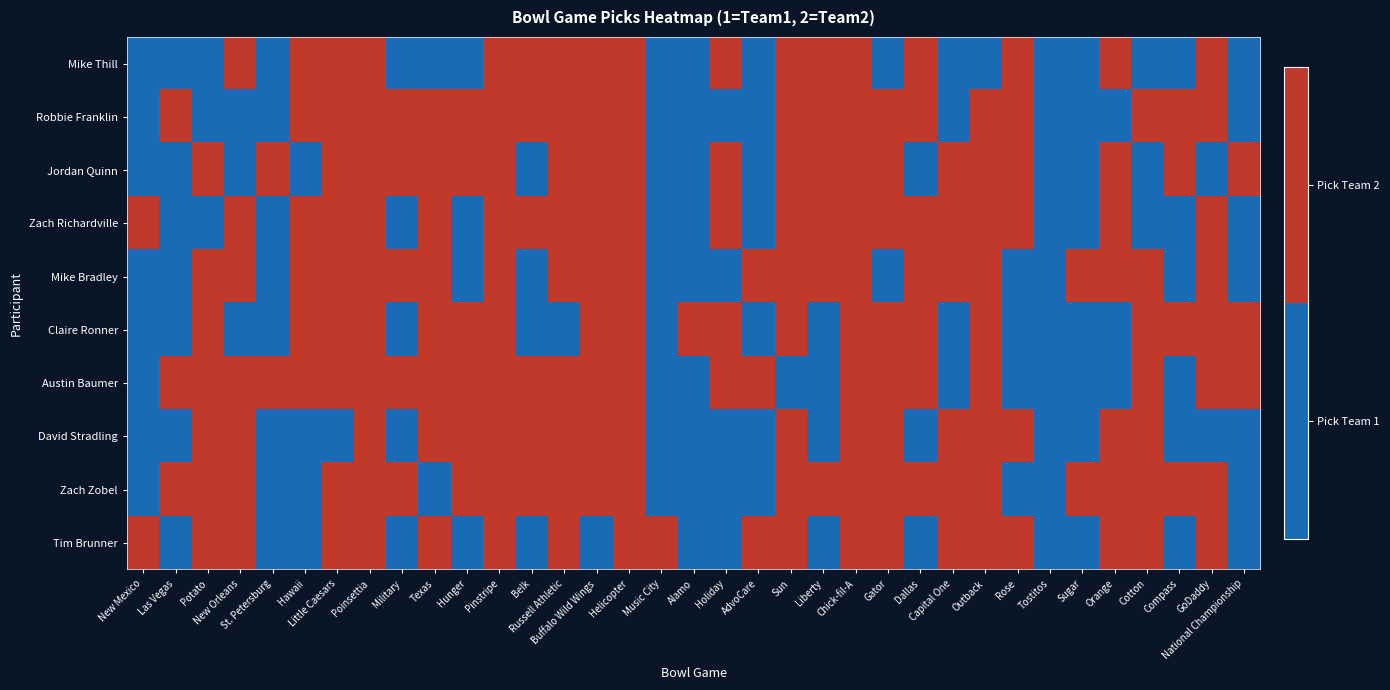

List the series in order of their peak value, lowest first.

Mike Thill, Robbie Franklin, Jordan Quinn, Zach Richardville, Mike Bradley, Claire Ronner, Austin Baumer, David Stradling, Zach Zobel, Tim Brunner